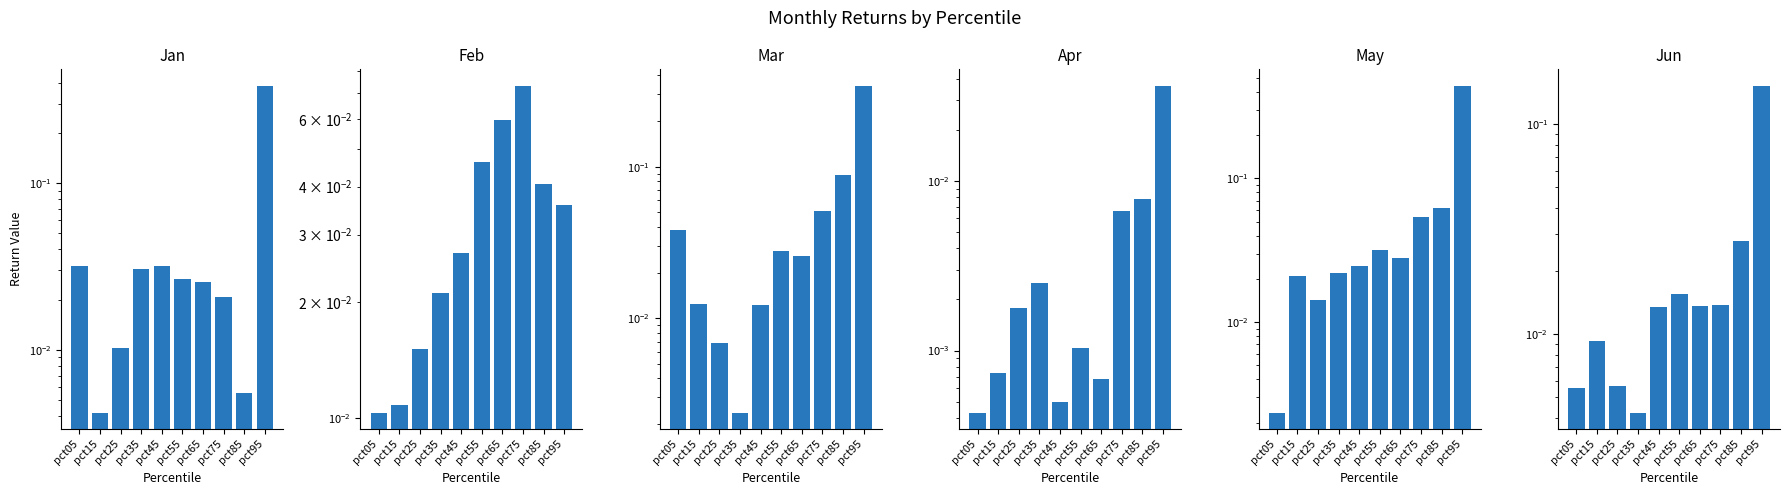

How many distinct data groups are displayed?

6